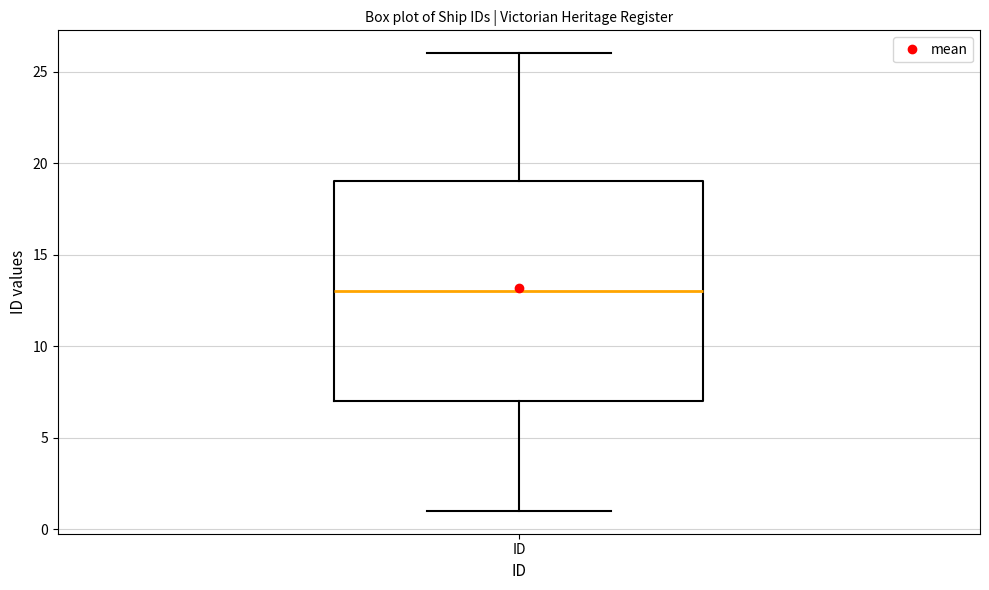

Where does the median line of the box for ID sit on the y-axis? The values are not printed on the chart, so give them approximately, as read against the axis.

13